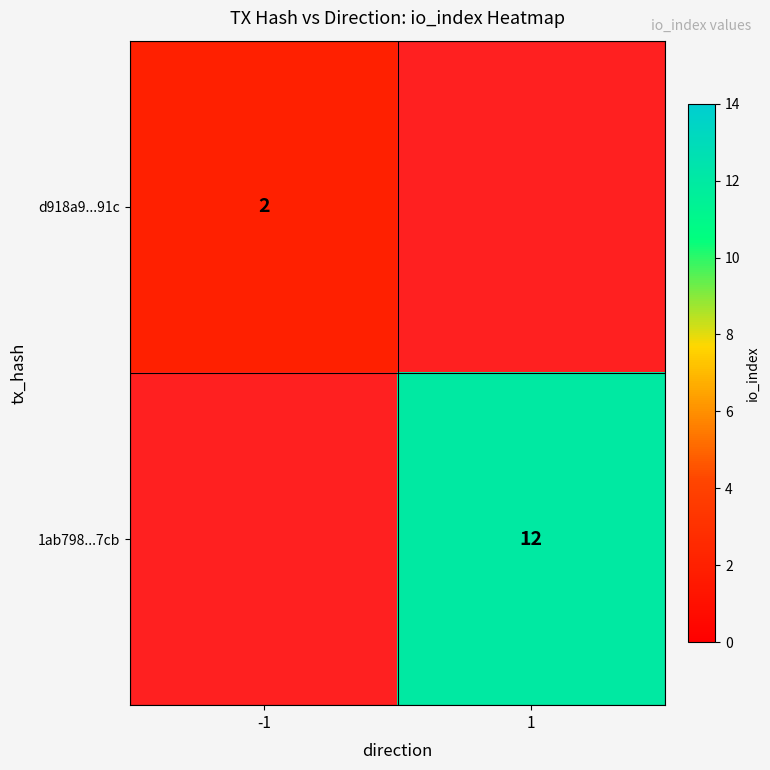

At how many categories does at least one series exceed 11?

1